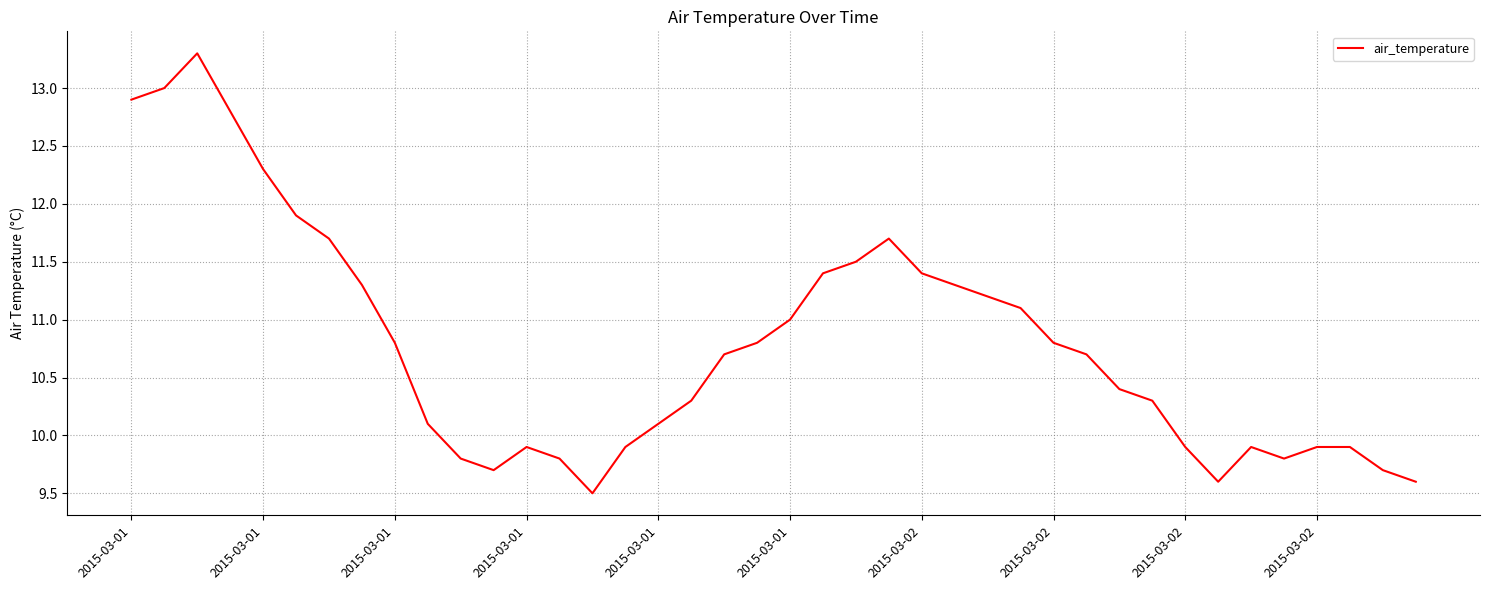

What is the difference between the maximum and minimum values?

3.8